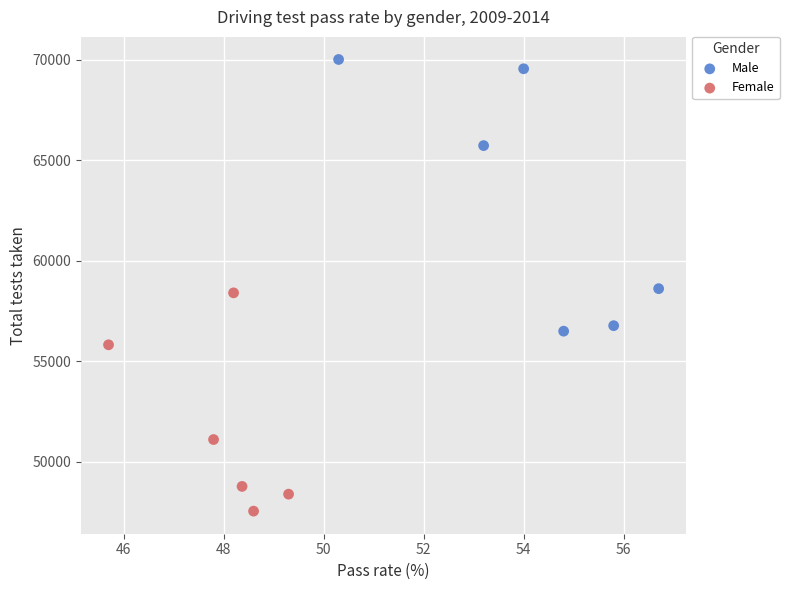

Which series contains the lowest Y value?

Female